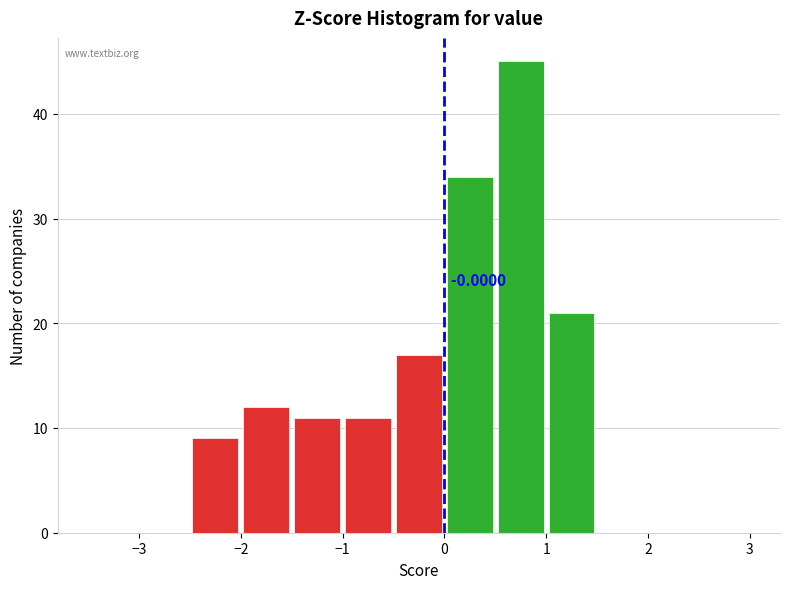

Over which range of the x-axis is the bar tallest?

0.5 to 1.0